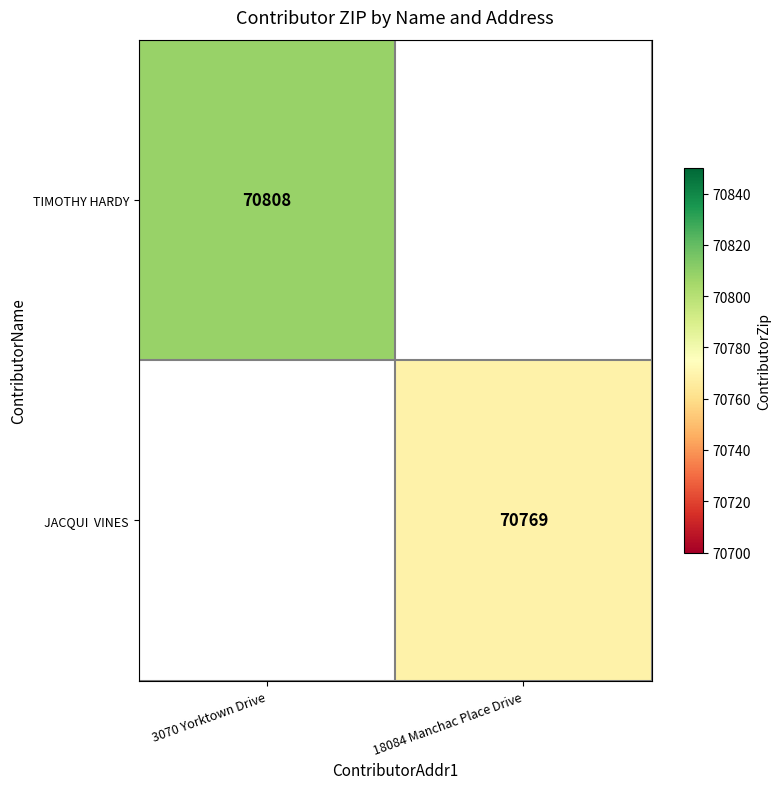

Where is TIMOTHY HARDY nearest to the value 70808?

3070 Yorktown Drive